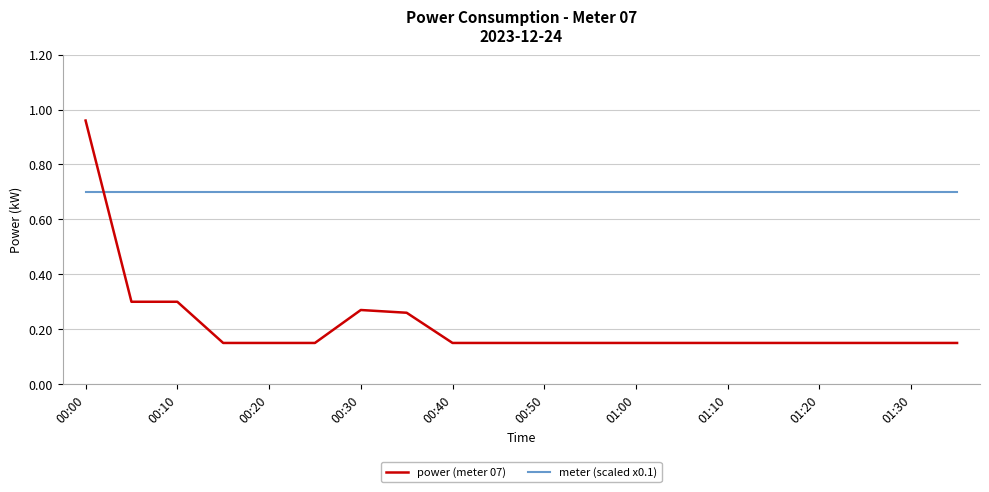

Rank the series by their maximum value, from highest to lowest.

power (meter 07), meter (scaled x0.1)